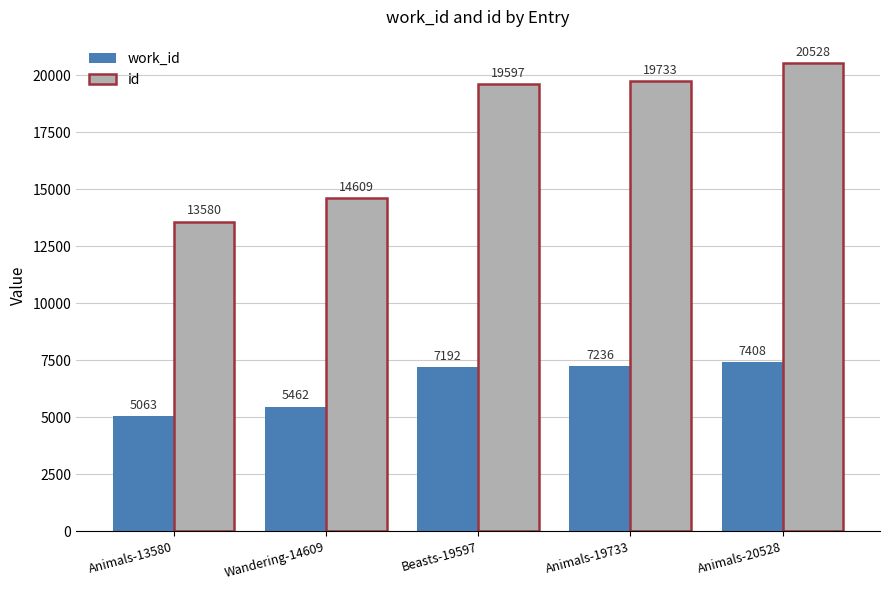

What is the label of the 4th bar from the left?

Animals-19733